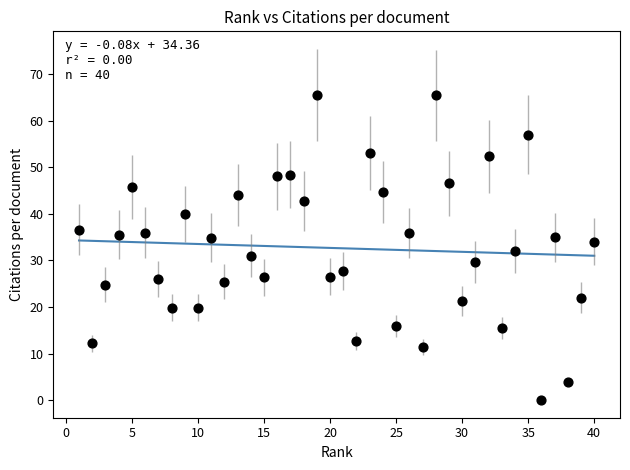

What is the range of X values (max minus min)?

39.0